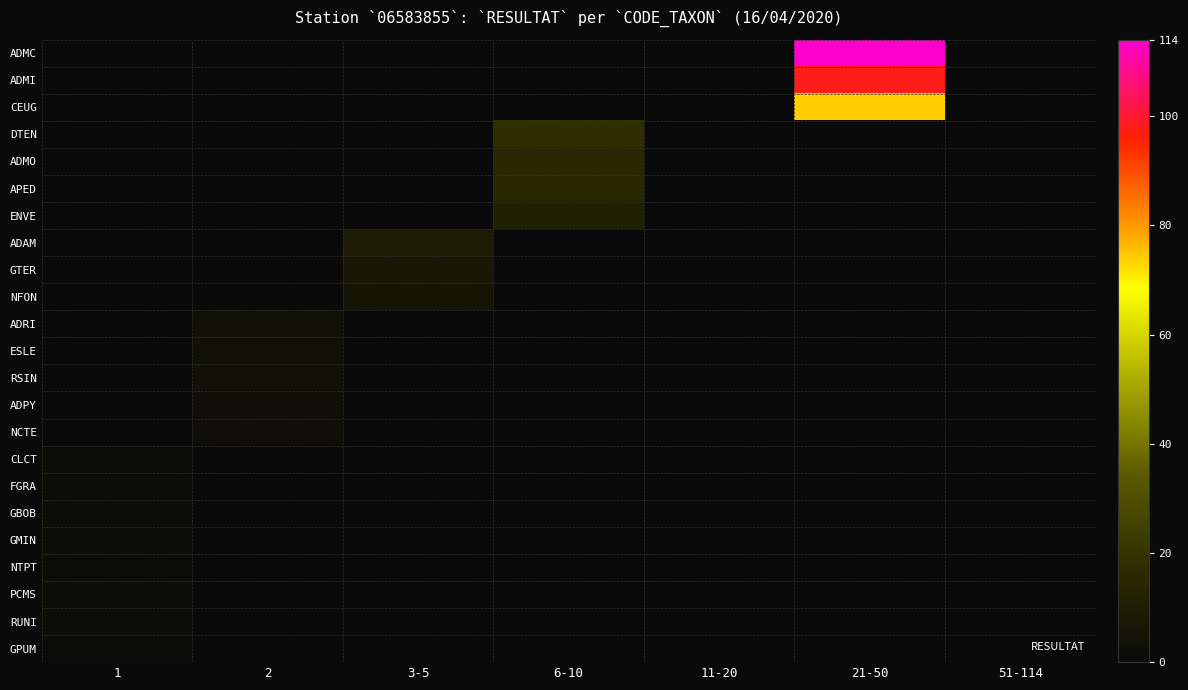

How many positive values does the APED series have?

1